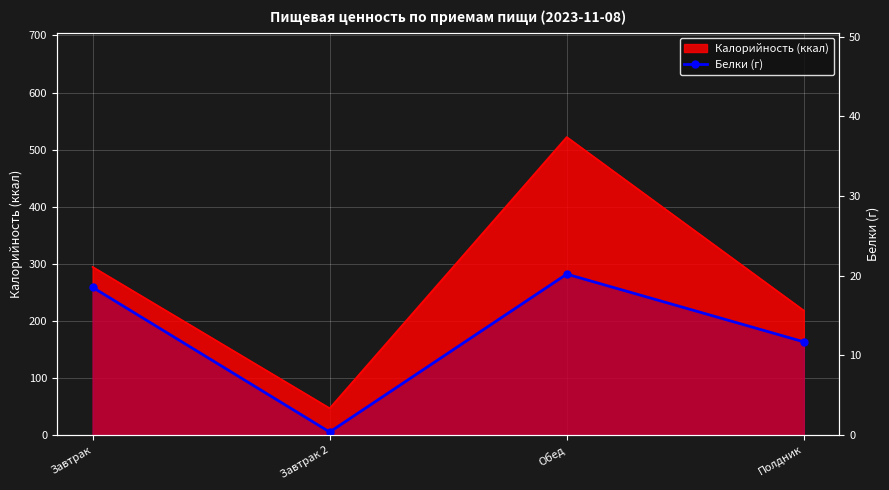

Is it true that the value at Завтрак is 10.0?

False